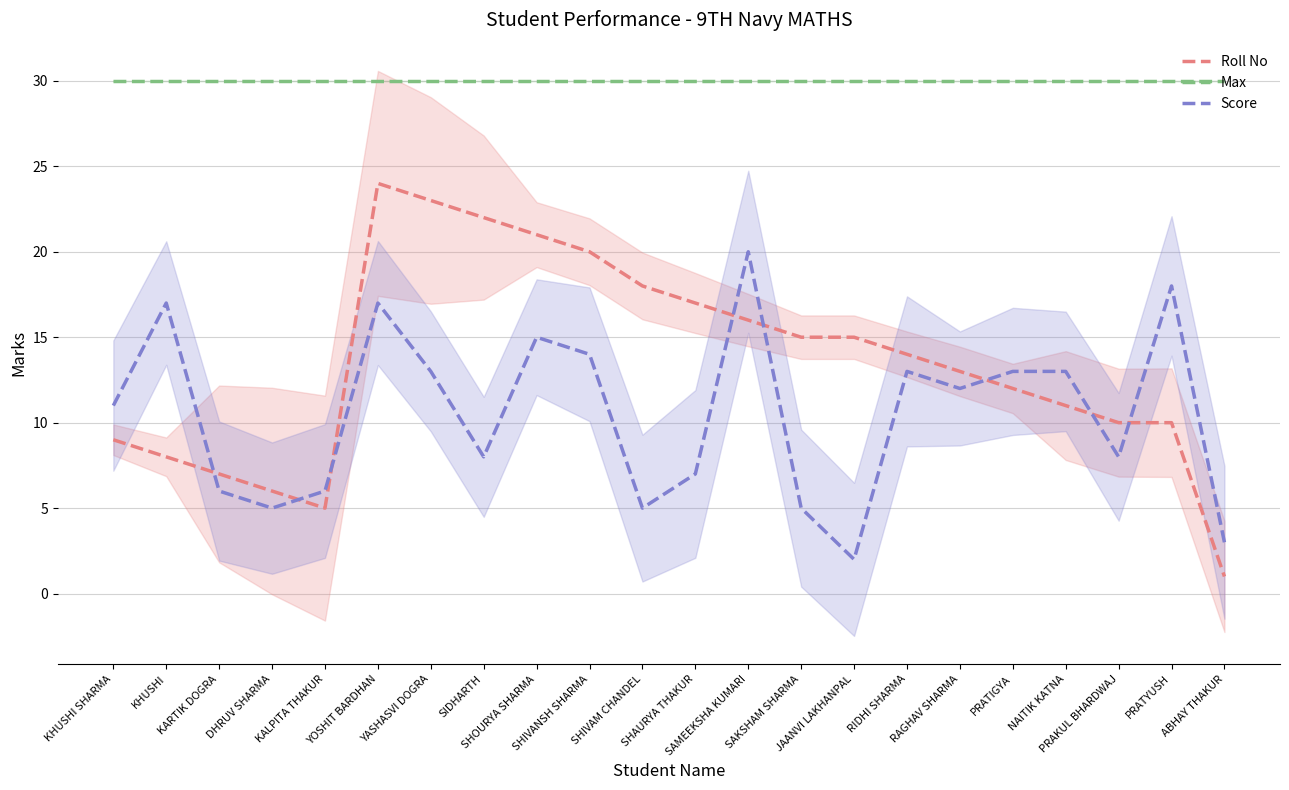

What is the lowest value of the Score series?

2